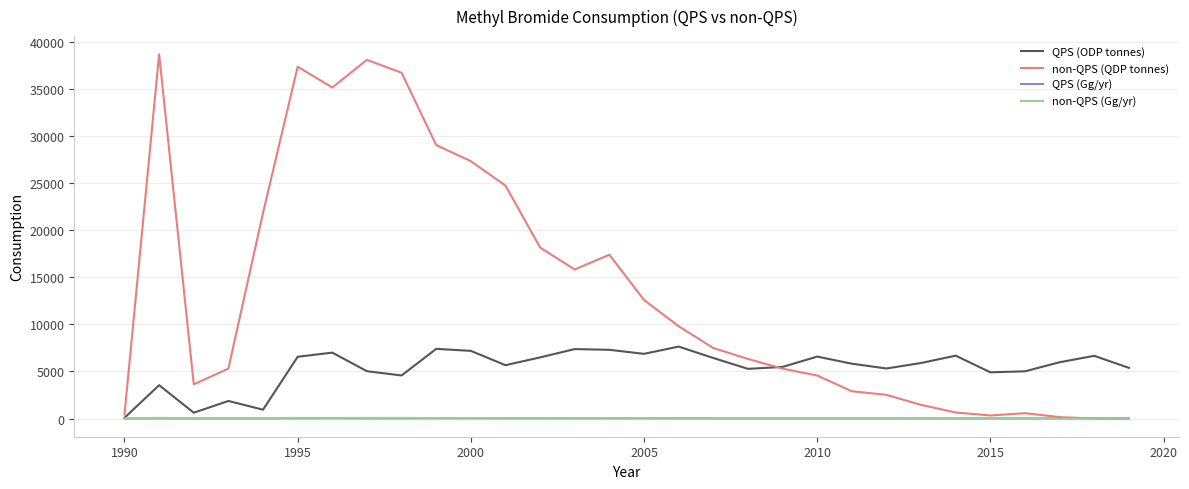

Which series has the widest spread of values?

non-QPS (QDP tonnes)